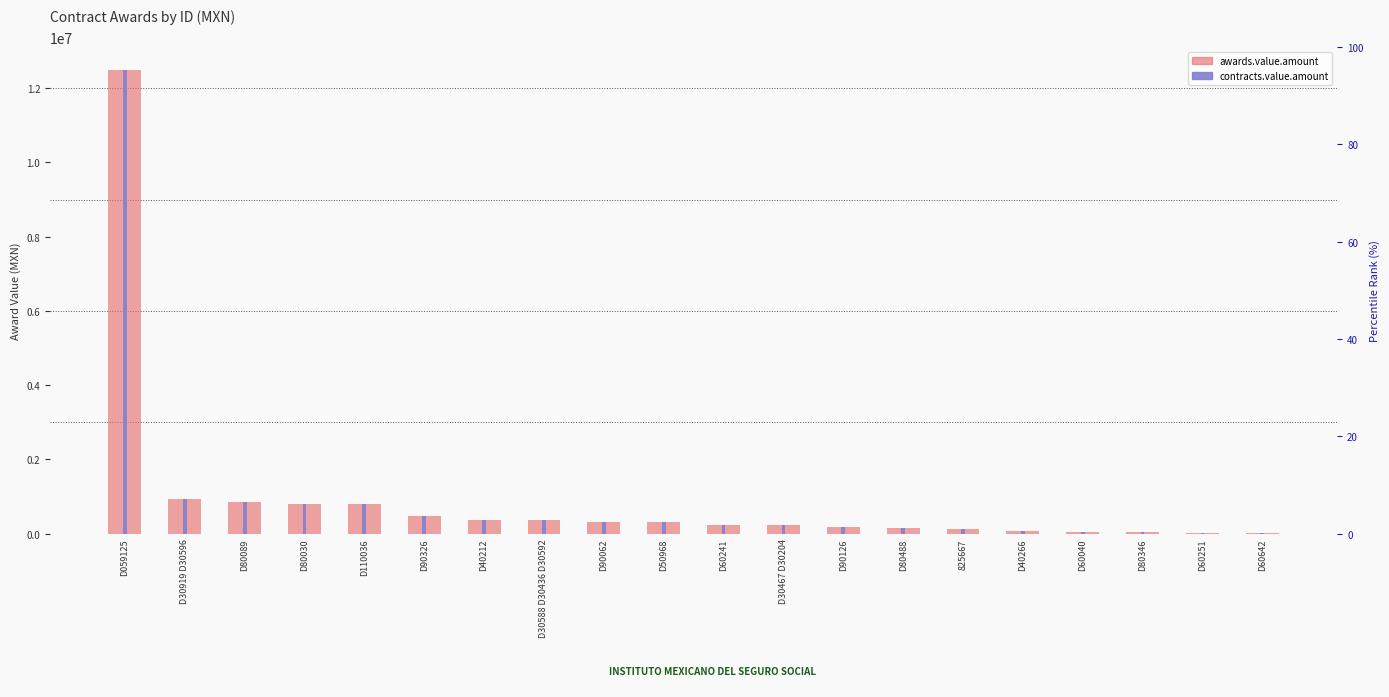

What is the value of the contracts.value.amount bar at the 9th from the left?

306900.0